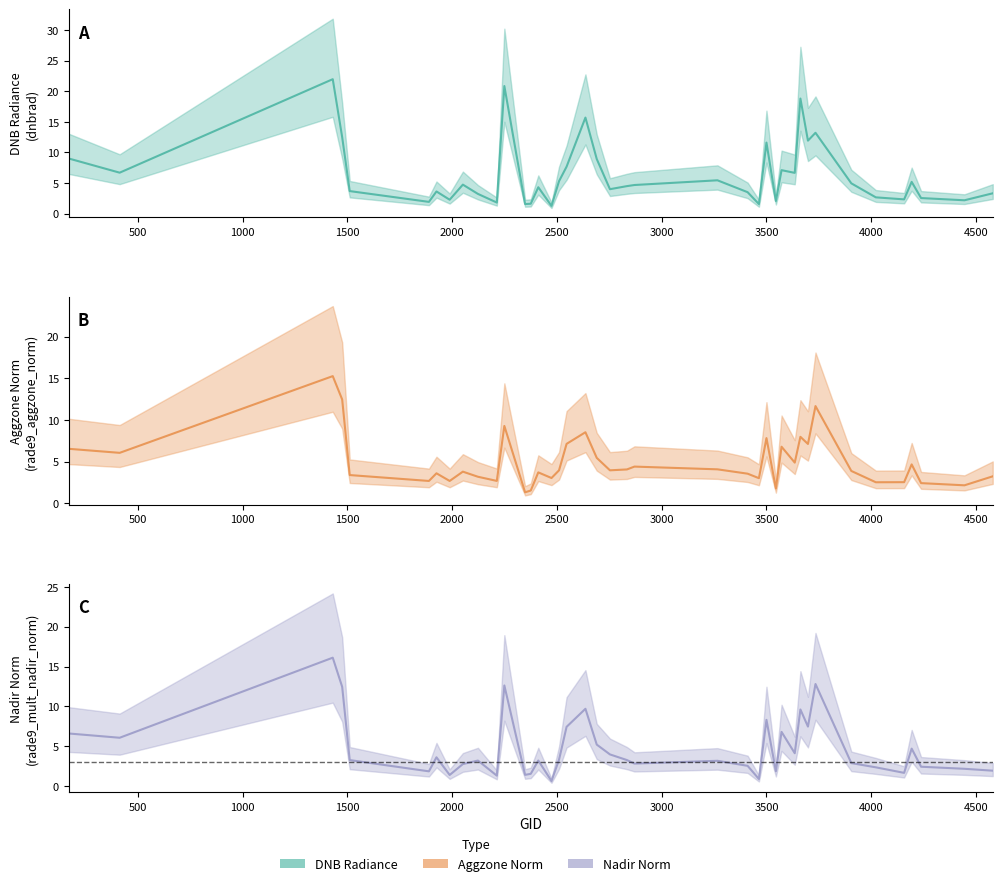

Which series has the largest total across all categories?

dnbrad_line